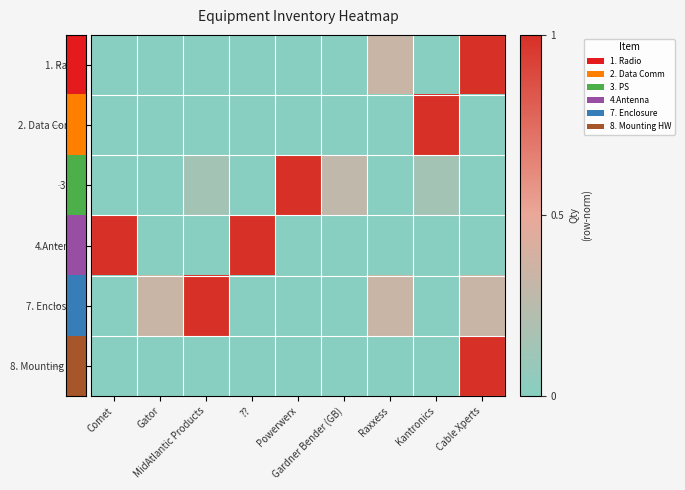

Reading left to right, list all the values displayed in this chart.

1. Radio: Comet=0.0	Gator=0.0	MidAtlantic Products=0.0	??=0.0	Powerwerx=0.0	Gardner Bender (GB)=0.0	Raxxess=0.3	Kantronics=0.0	Cable Xperts=1.0
2. Data Comm: Comet=0.0	Gator=0.0	MidAtlantic Products=0.0	??=0.0	Powerwerx=0.0	Gardner Bender (GB)=0.0	Raxxess=0.0	Kantronics=1.0	Cable Xperts=0.0
3. PS: Comet=0.0	Gator=0.0	MidAtlantic Products=0.1	??=0.0	Powerwerx=1.0	Gardner Bender (GB)=0.3	Raxxess=0.0	Kantronics=0.1	Cable Xperts=0.0
4.Antenna: Comet=1.0	Gator=0.0	MidAtlantic Products=0.0	??=1.0	Powerwerx=0.0	Gardner Bender (GB)=0.0	Raxxess=0.0	Kantronics=0.0	Cable Xperts=0.0
7. Enclosure: Comet=0.0	Gator=0.3	MidAtlantic Products=1.0	??=0.0	Powerwerx=0.0	Gardner Bender (GB)=0.0	Raxxess=0.3	Kantronics=0.0	Cable Xperts=0.3
8. Mounting HW: Comet=0.0	Gator=0.0	MidAtlantic Products=0.0	??=0.0	Powerwerx=0.0	Gardner Bender (GB)=0.0	Raxxess=0.0	Kantronics=0.0	Cable Xperts=1.0